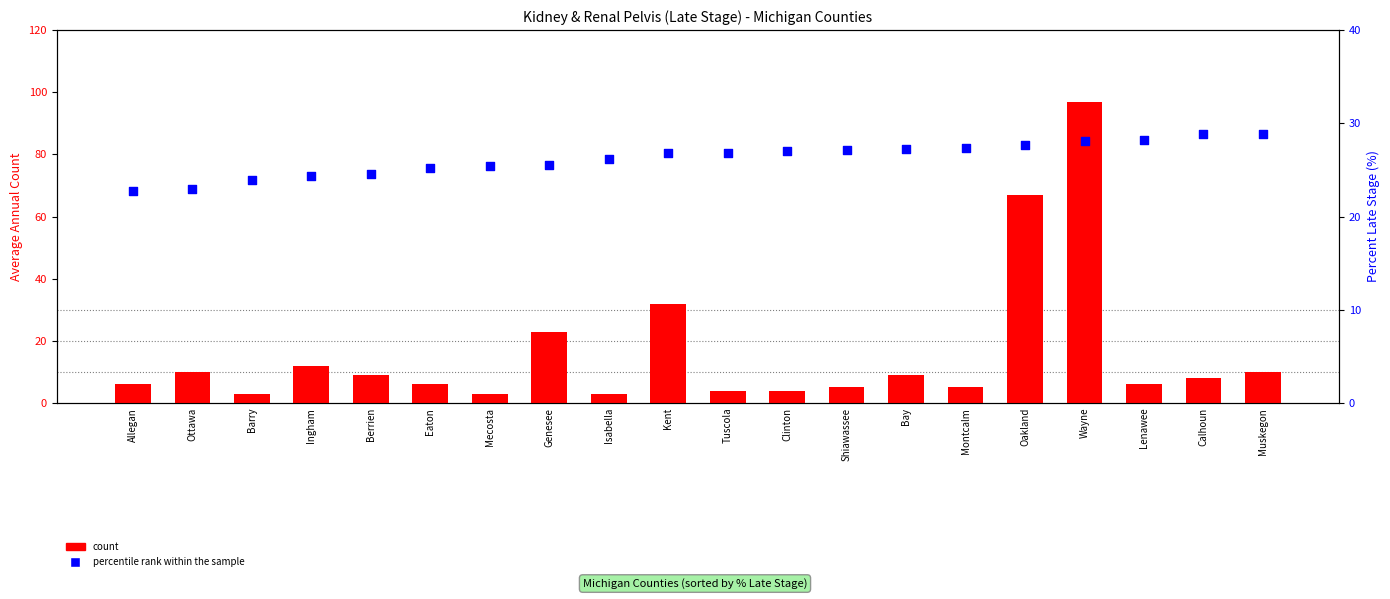

What are all the series names shown in the legend?

count, percentile rank within the sample